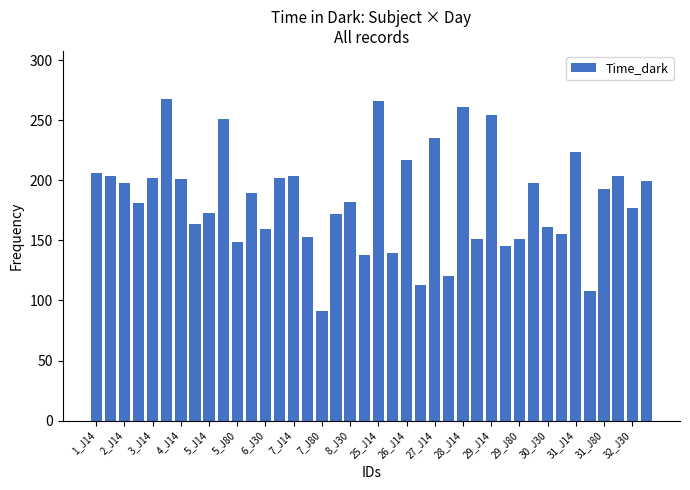

What is the difference between the maximum and minimum values?

176.2